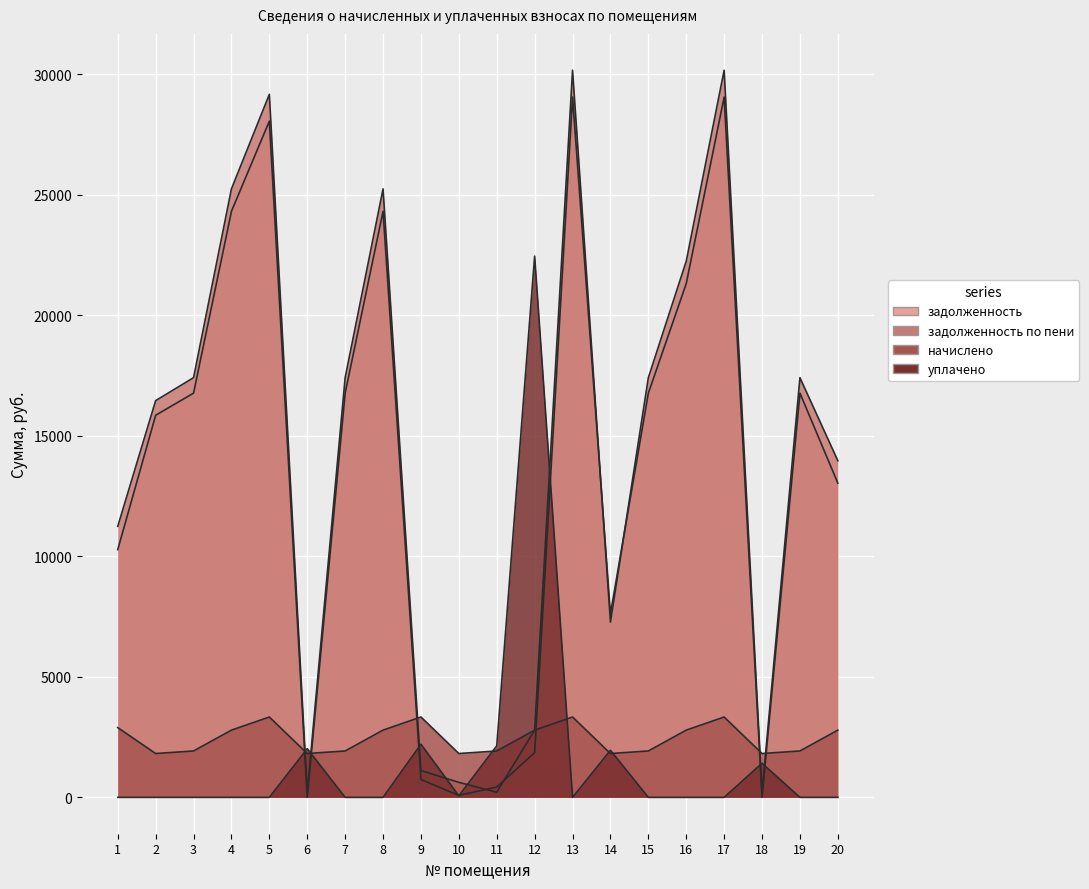

After their last crossing, which series has the higher values: задолженность по пени or задолженность?

задолженность по пени